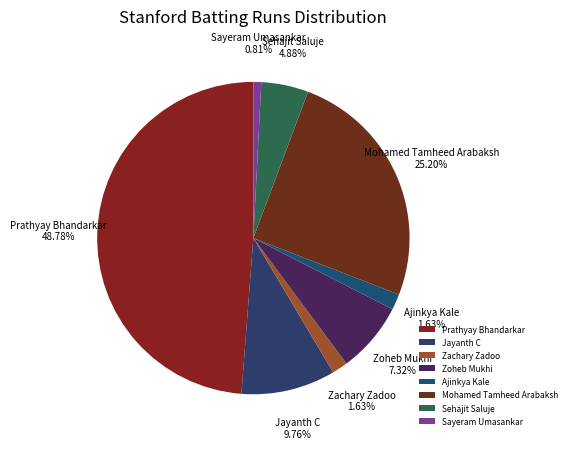

Between Sehajit Saluje and Ajinkya Kale, which is larger?

Sehajit Saluje